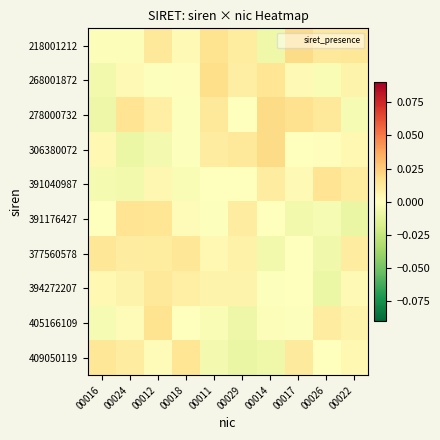

At which category is the sum across all series the highest?

00012